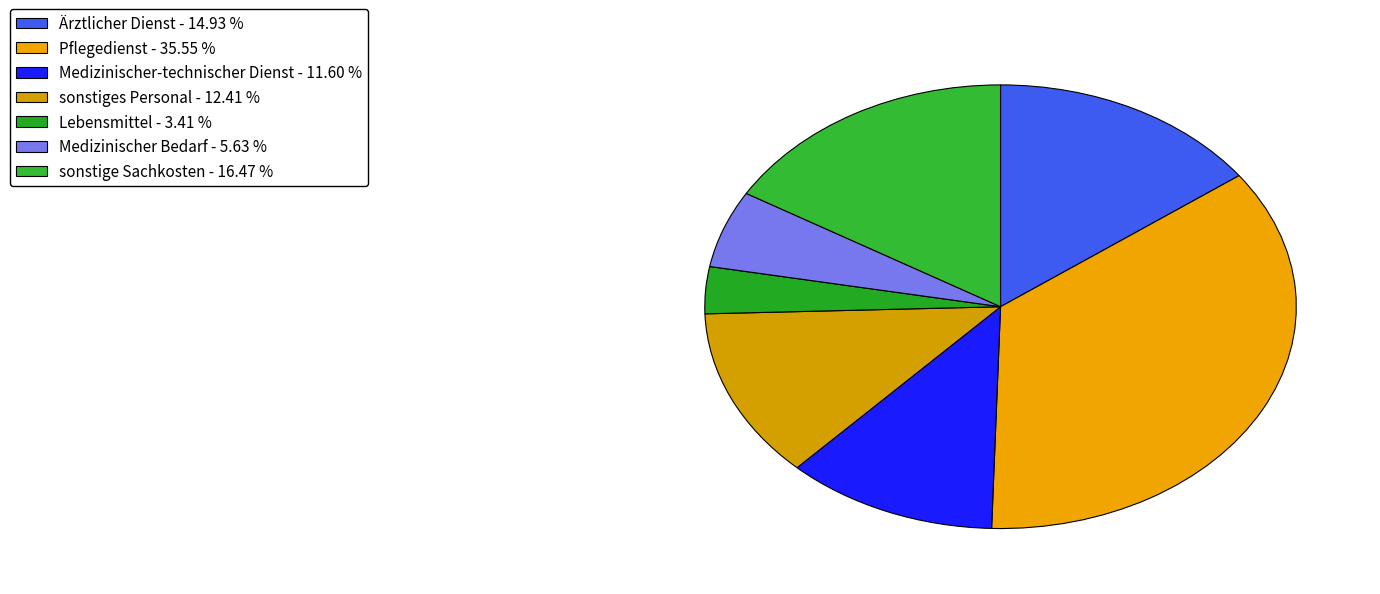

What percentage is NOT represented by sonstiges Personal?

87.6%